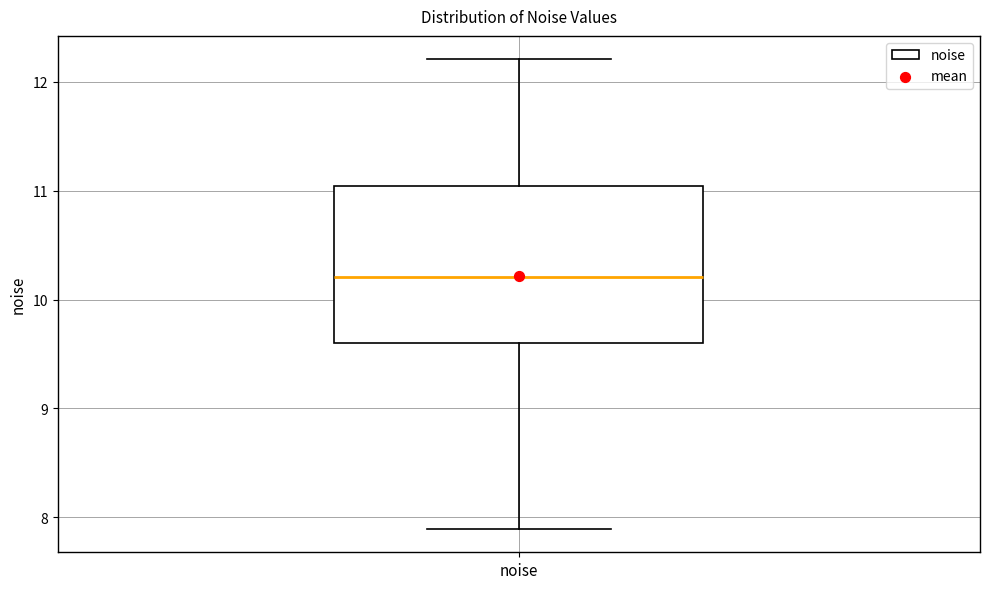

Where is the lower edge of the box for noise on the y-axis? The values are not printed on the chart, so give them approximately, as read against the axis.

9.6